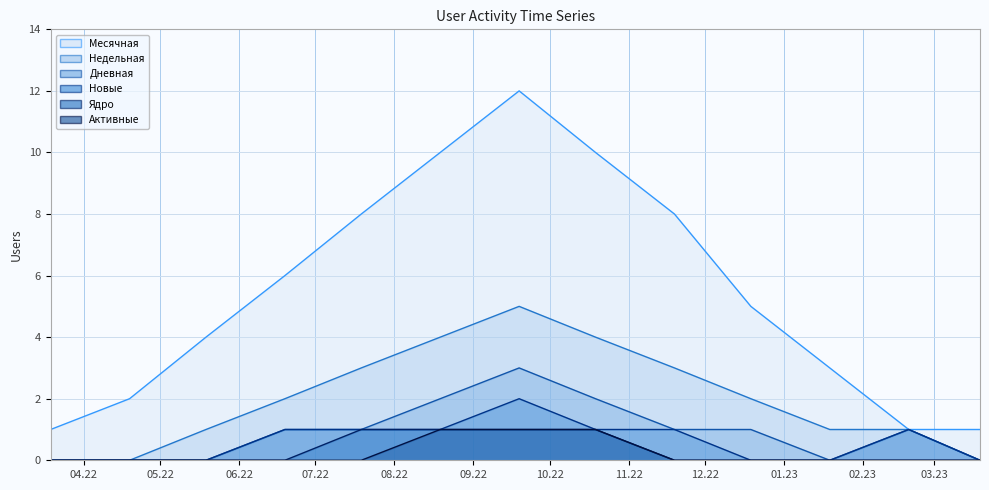

How many categories are shown in the chart?

13